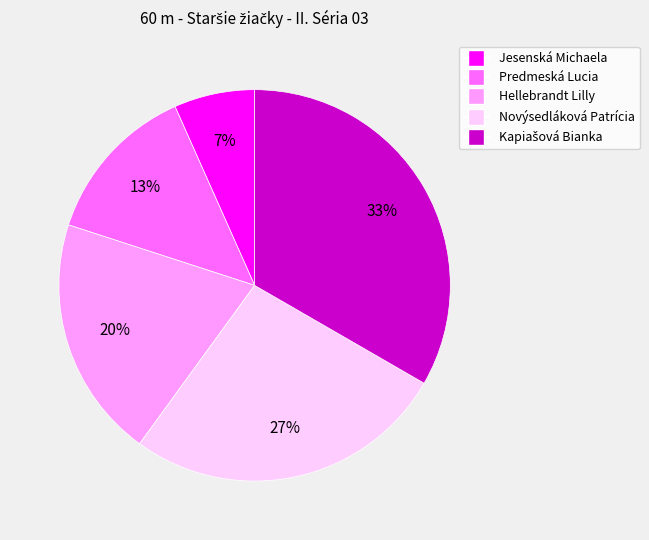

Combined, do Novýsedláková Patrícia and Jesenská Michaela account for over 50%?

No